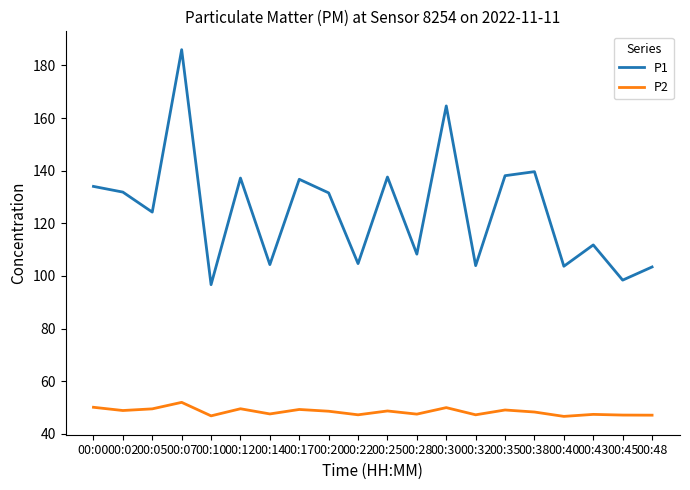

The P1 series shows 87.7 at 00:25. True or false?

False